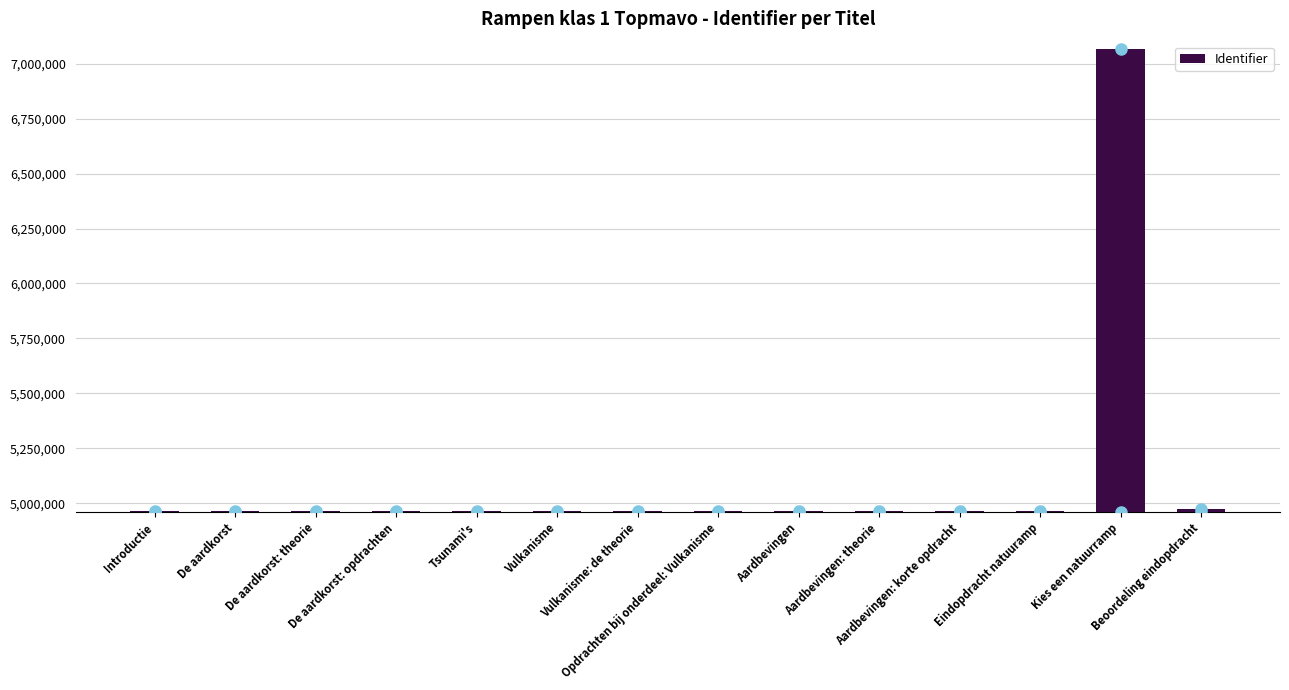

What is the maximum value shown in the chart?

7065937